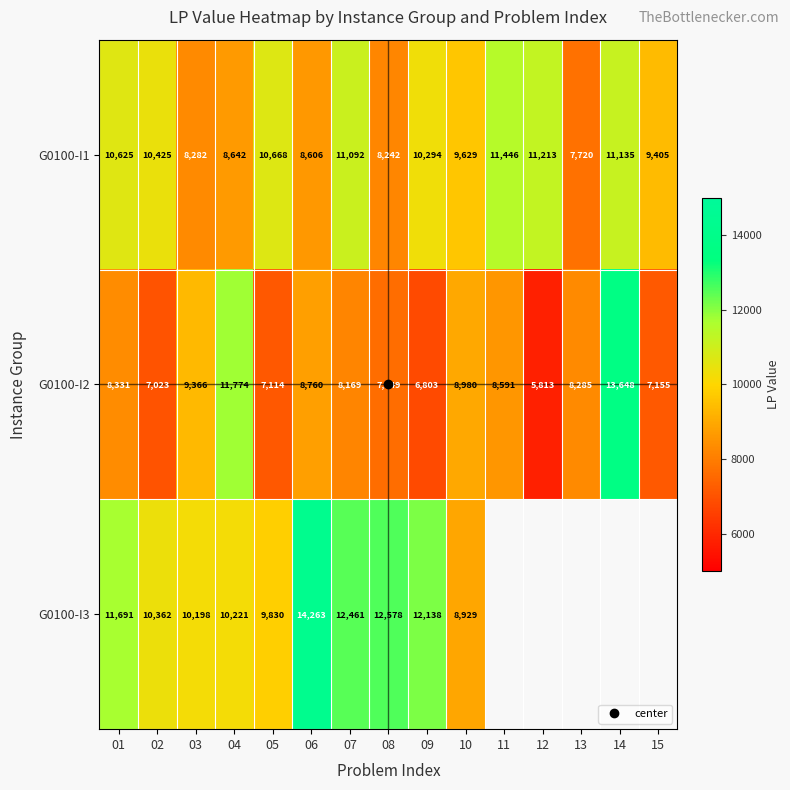

What is the smallest value displayed?

5813.0